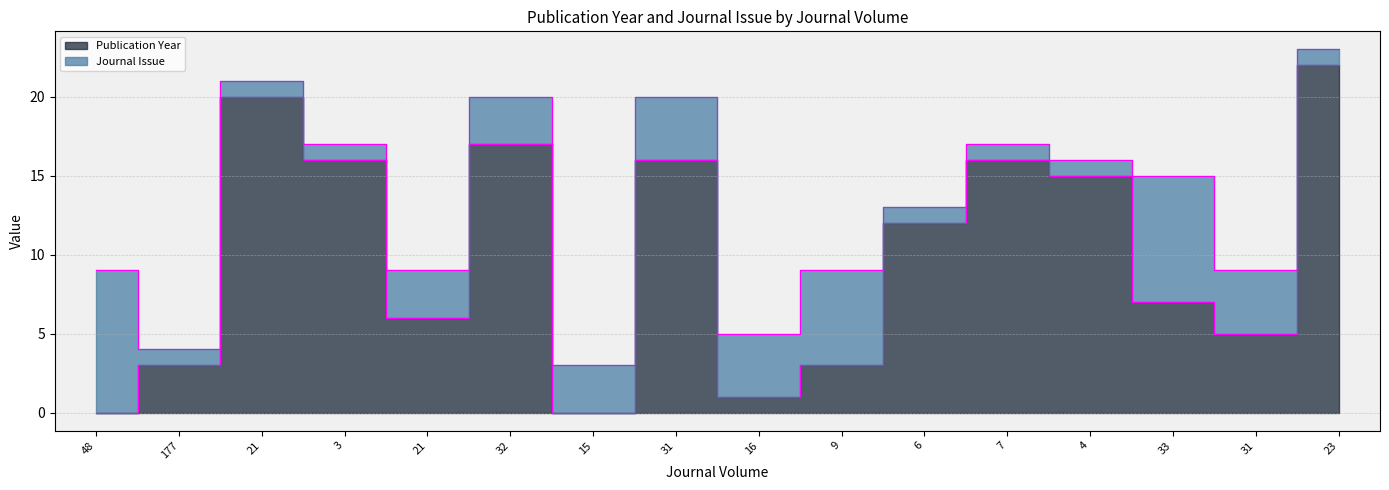

What is the sum of the values at 9 and 21?

9